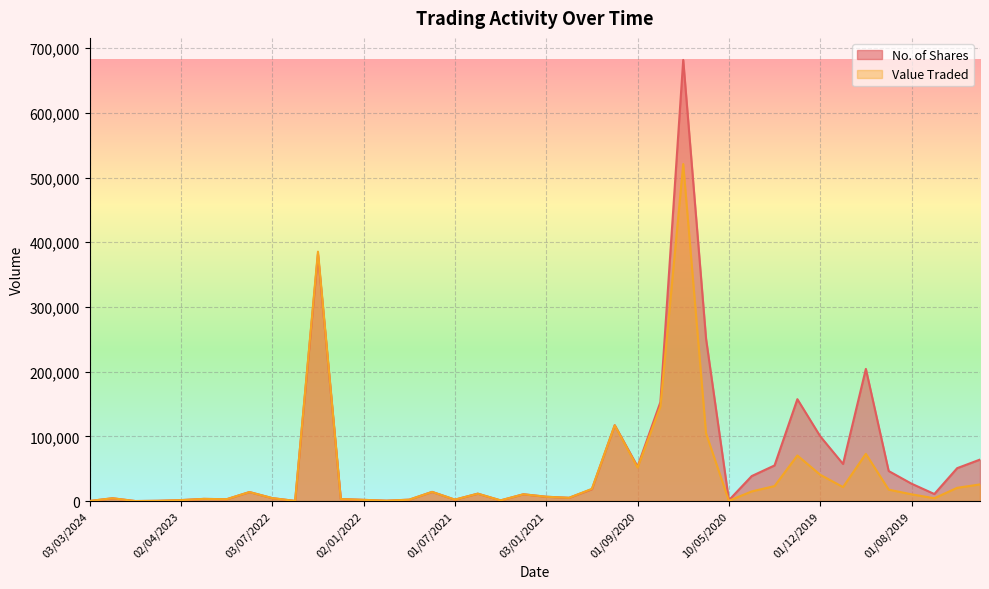

Where is Value Traded nearest to the value 260496?

04/08/2020